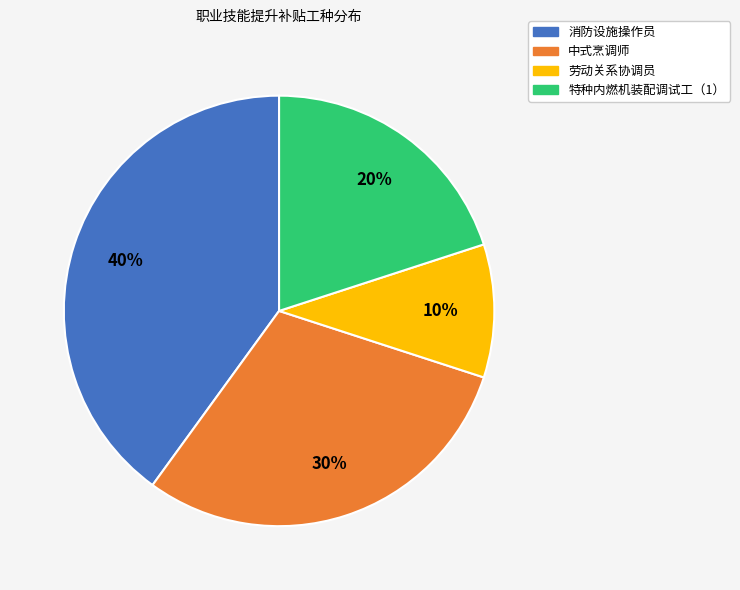

Combined, do 消防设施操作员 and 特种内燃机装配调试工（1） account for over 50%?

Yes